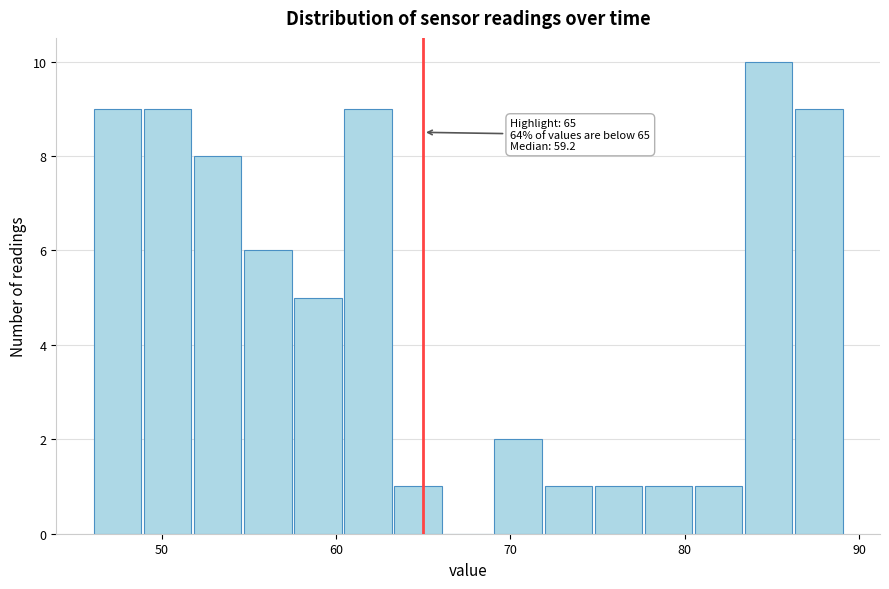

Around what value on the x-axis is the tallest bar? Give the approximate position of its centre, as read against the axis.

85